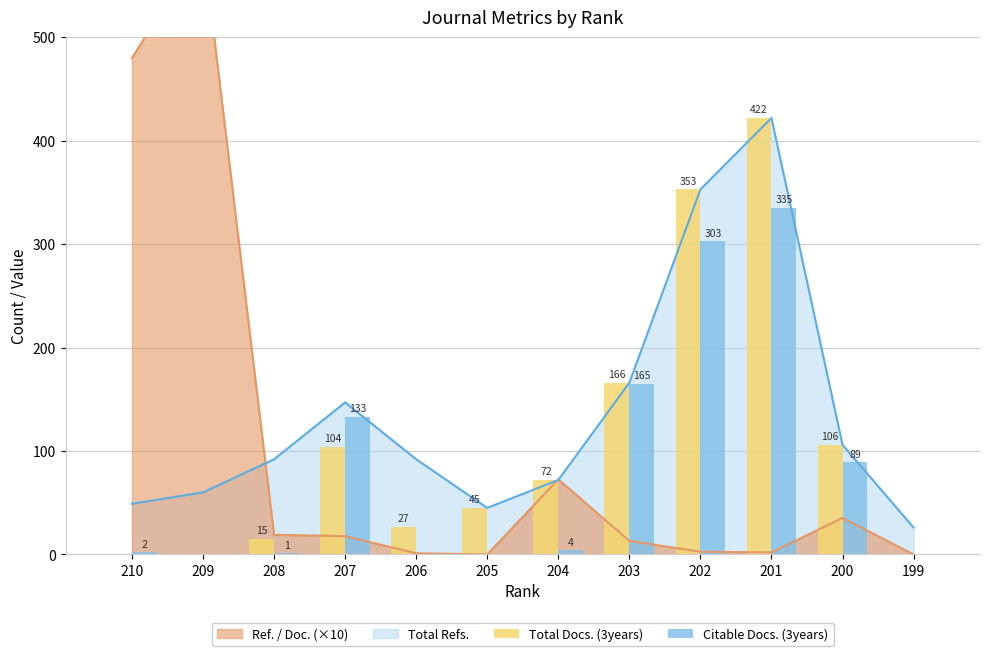

How many categories are shown in the chart?

12